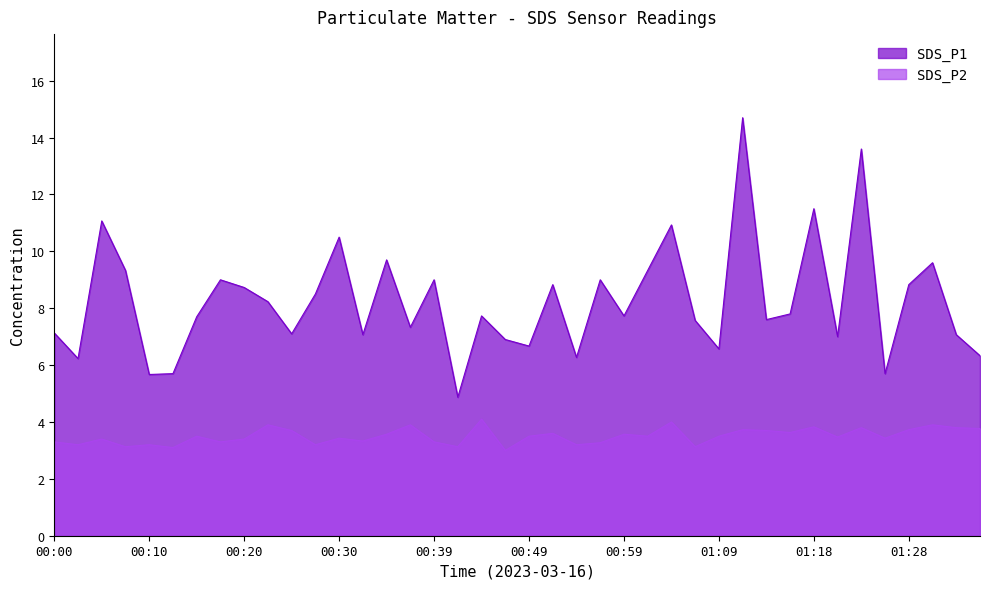

True or false: SDS_P2 has a value of 4.5 at 00:05.

False